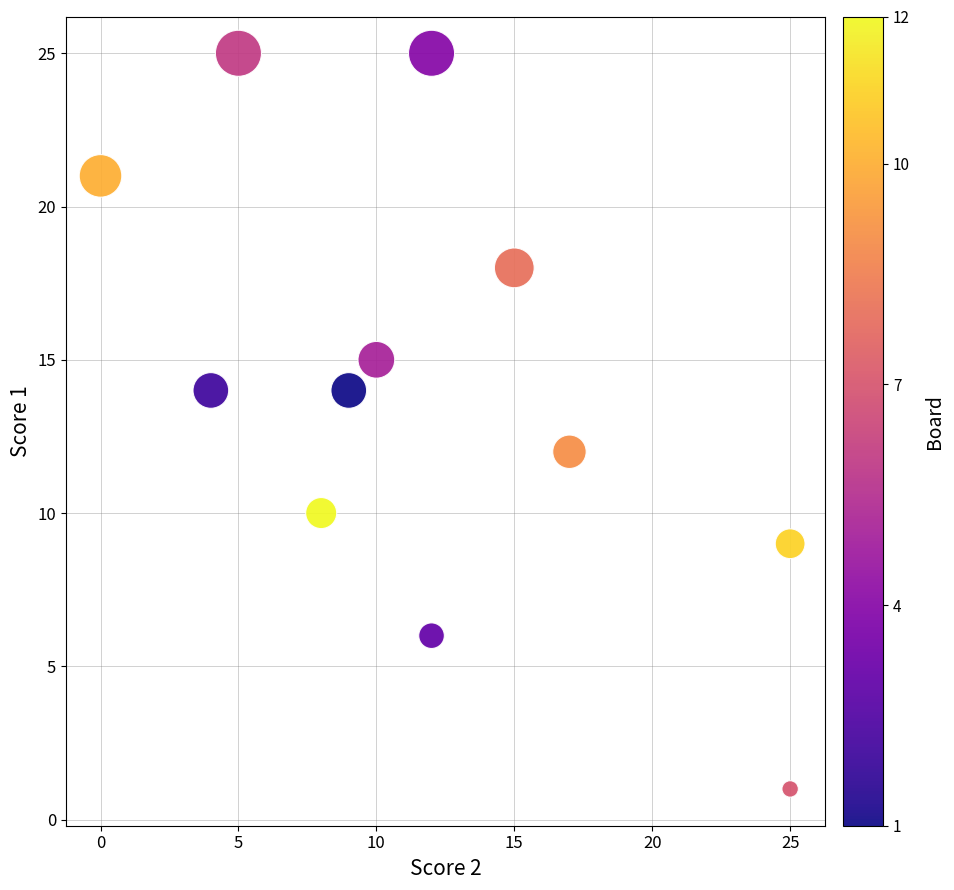

What is the range of X values (max minus min)?

25